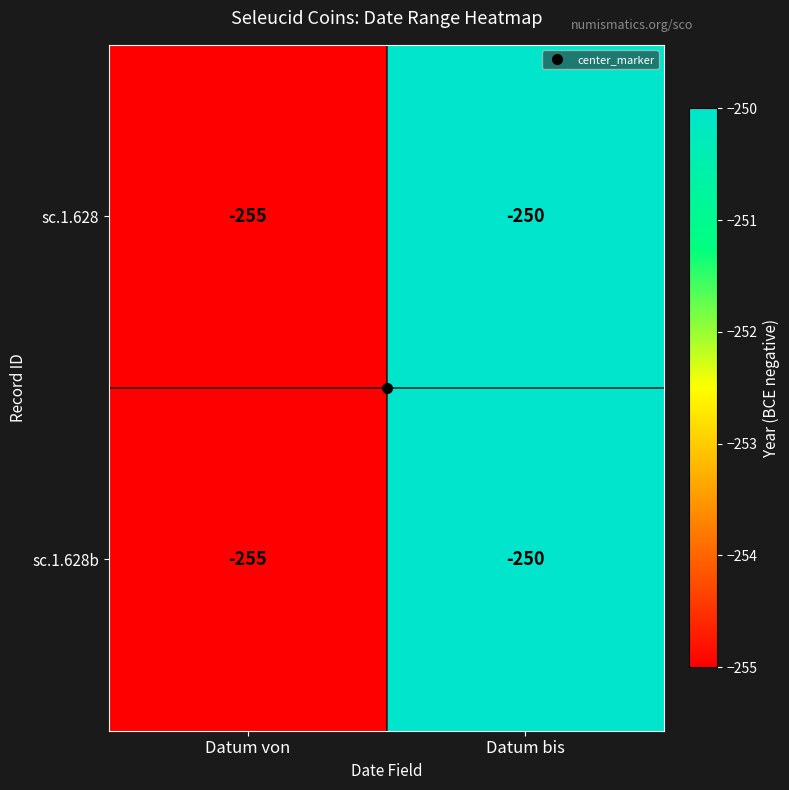

What is the sum of the sc.1.628b values at Datum bis and Datum von?

-505